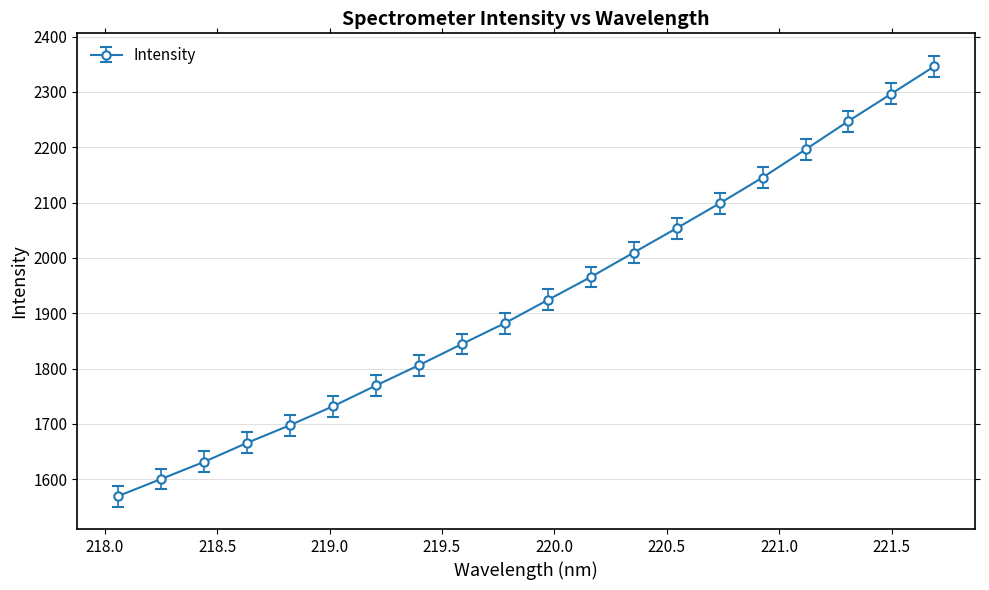

What is the minimum value shown in the chart?

1569.9